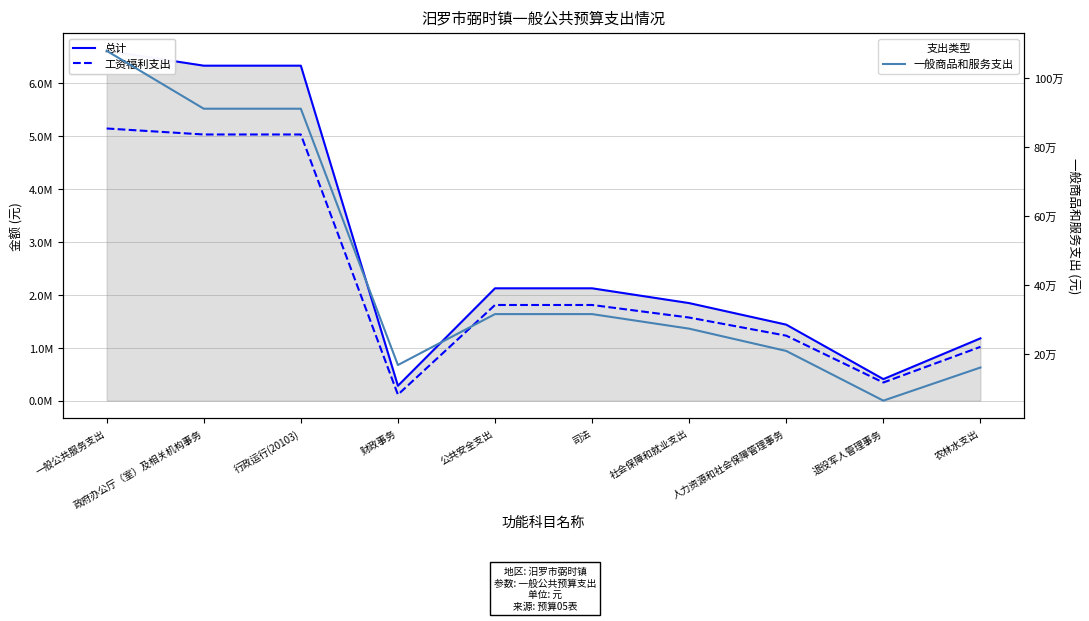

What are all the series names shown in the legend?

总计, 工资福利支出, 一般商品和服务支出